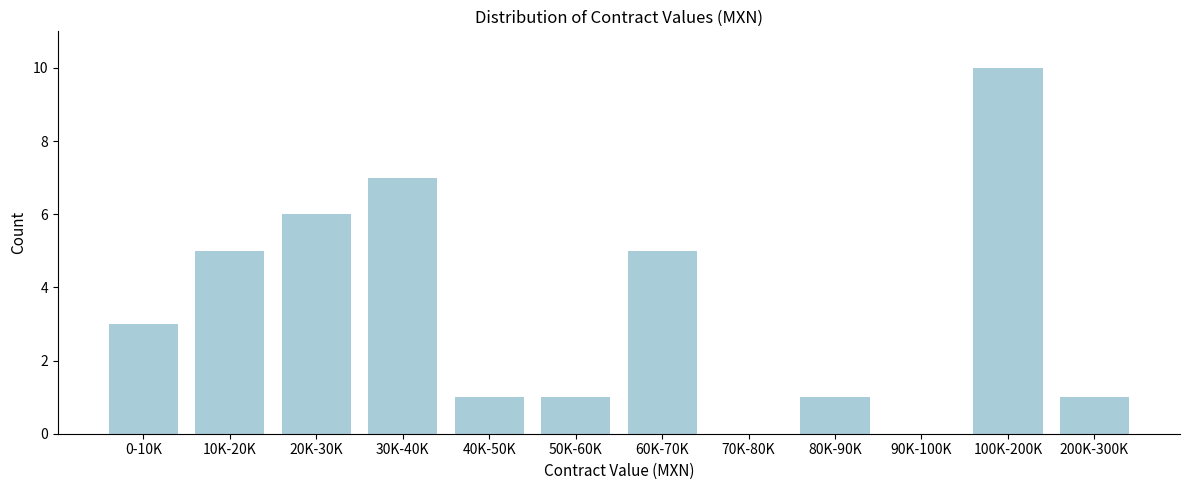

Reading left to right, what are all the values shown in this chart?

0-10K=3	10K-20K=5	20K-30K=6	30K-40K=7	40K-50K=1	50K-60K=1	60K-70K=5	70K-80K=0	80K-90K=1	90K-100K=0	100K-200K=10	200K-300K=1